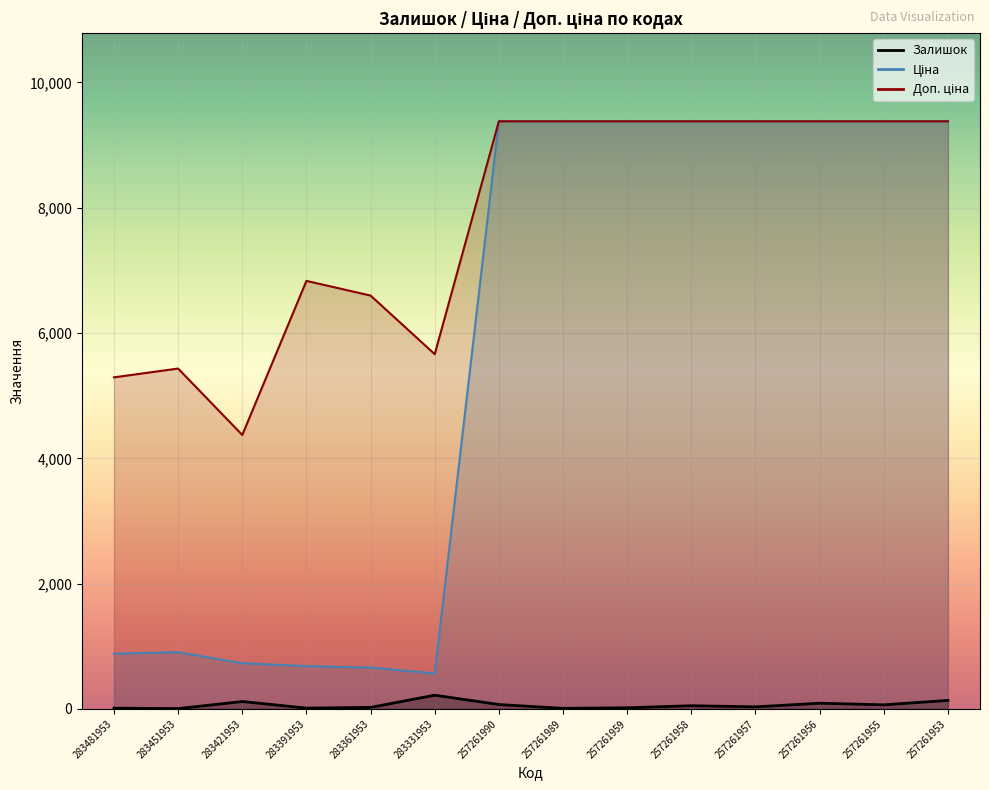

Which series has the largest range (max minus min)?

Ціна